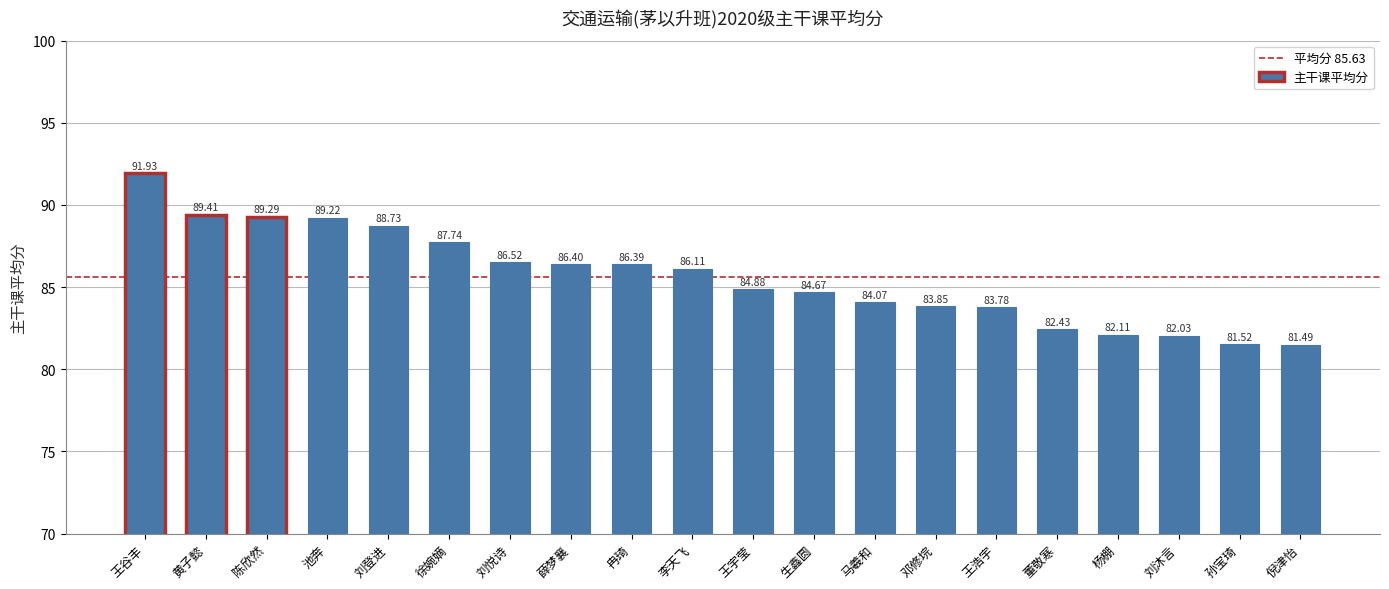

Approximately how many times larger is the value at 王浩宇 compared to 杨棚?

1.0